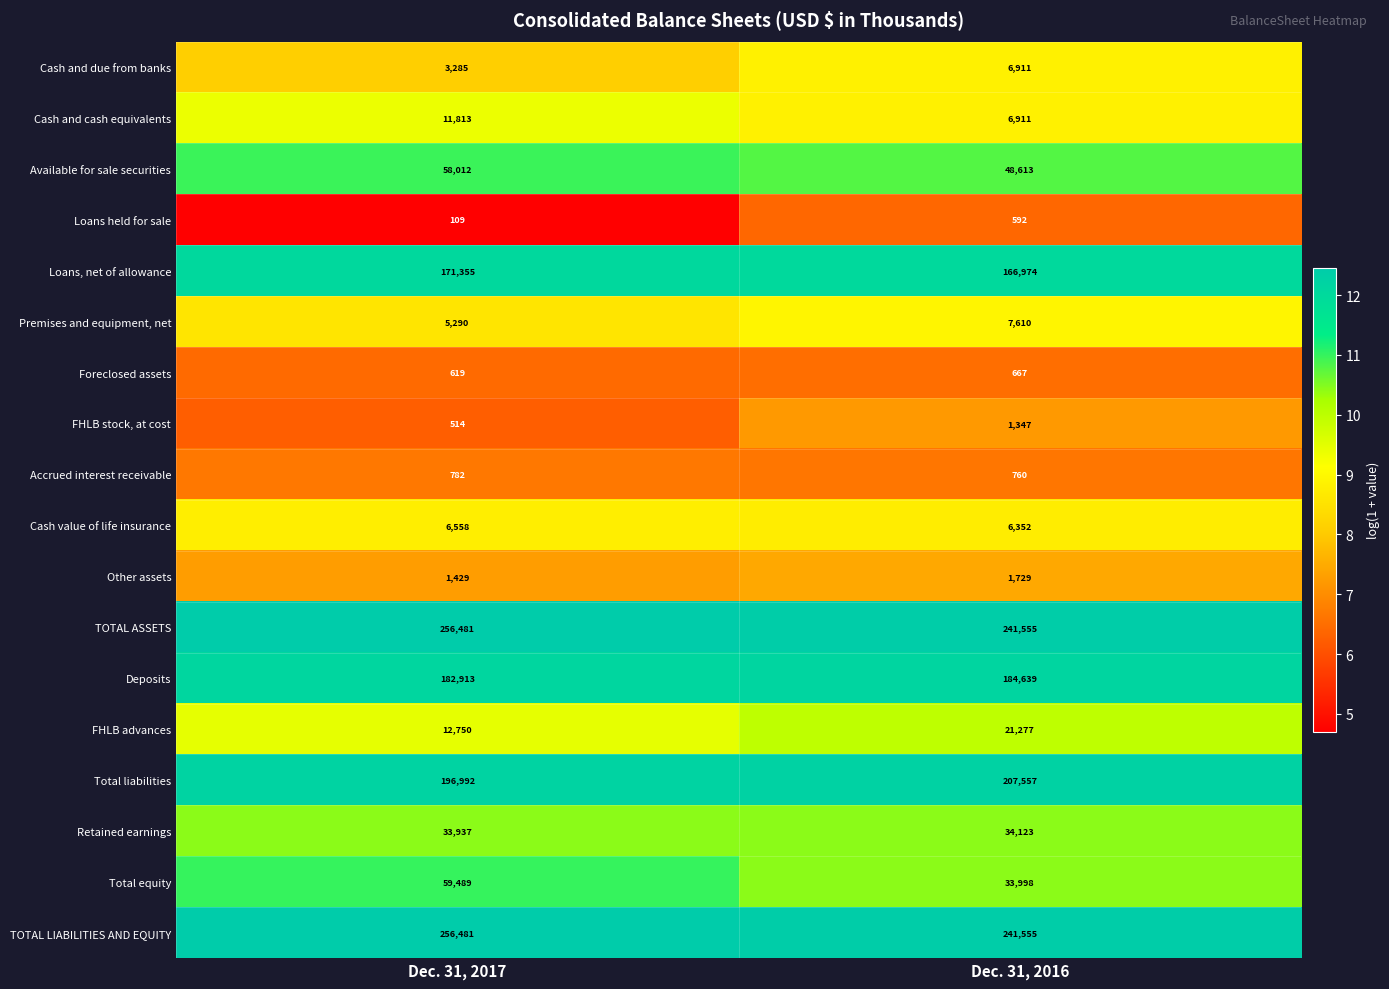

What is the maximum value shown in the chart?

256481